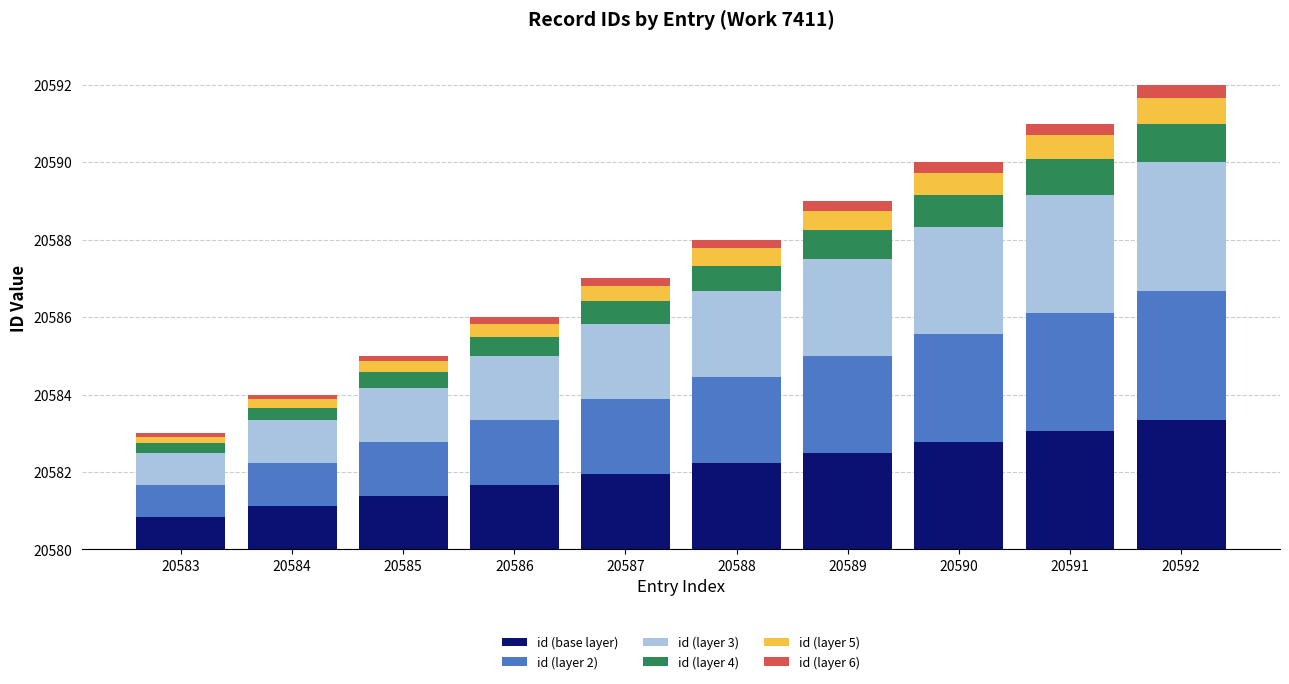

At which category is the sum across all series the highest?

20592